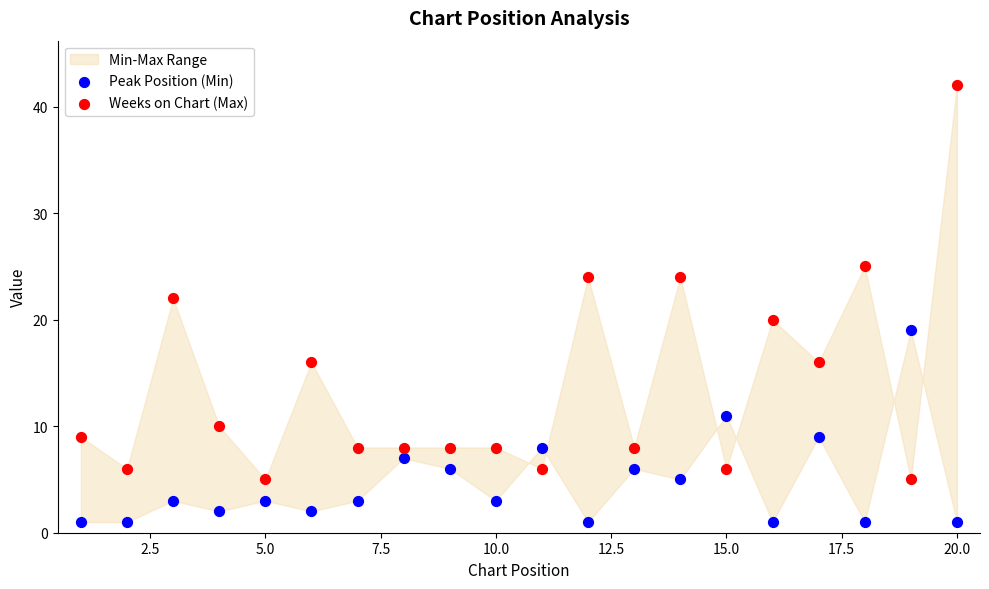

Across all data points, what is the range of Y values (max minus min)?

41